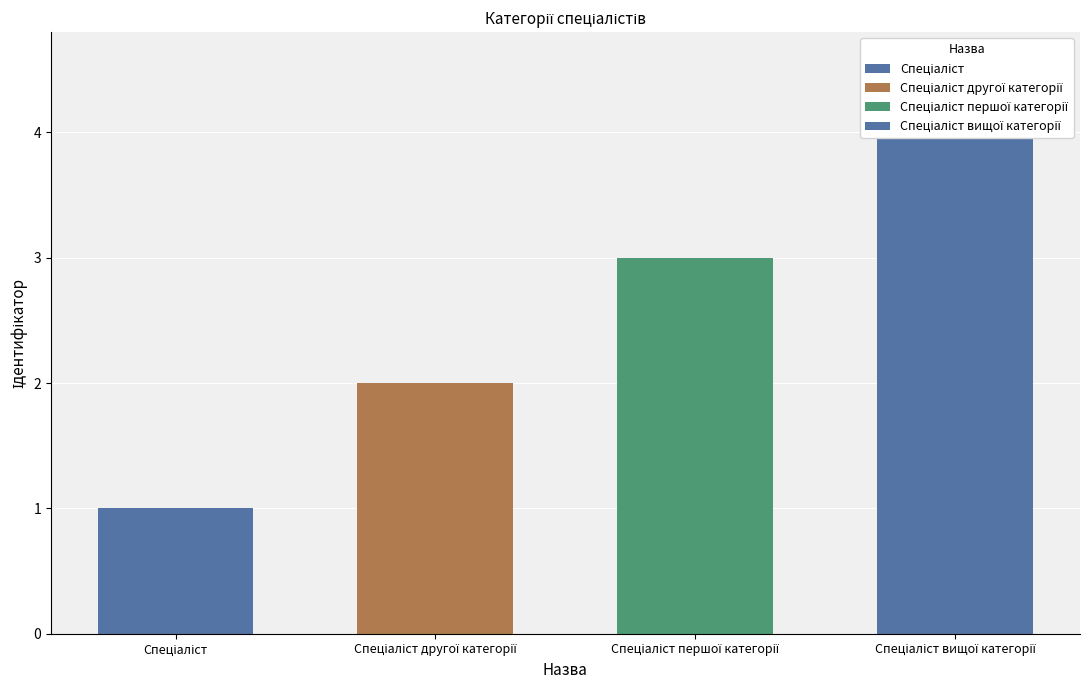

Between Спеціаліст другої категорії and Спеціаліст, which is larger?

Спеціаліст другої категорії